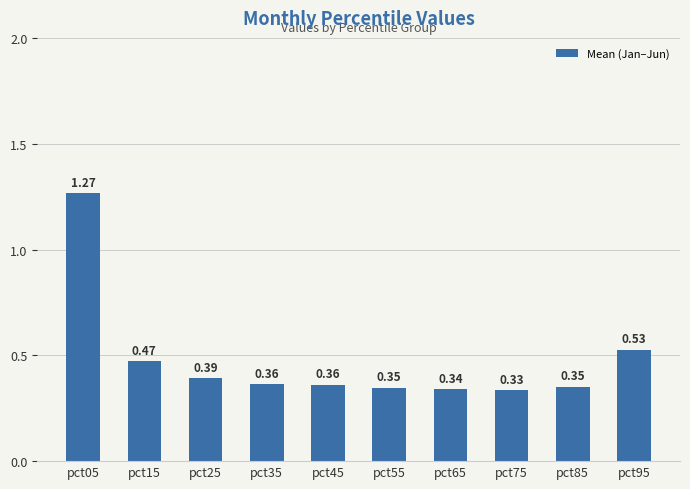

What is the sum of all values?

4.8